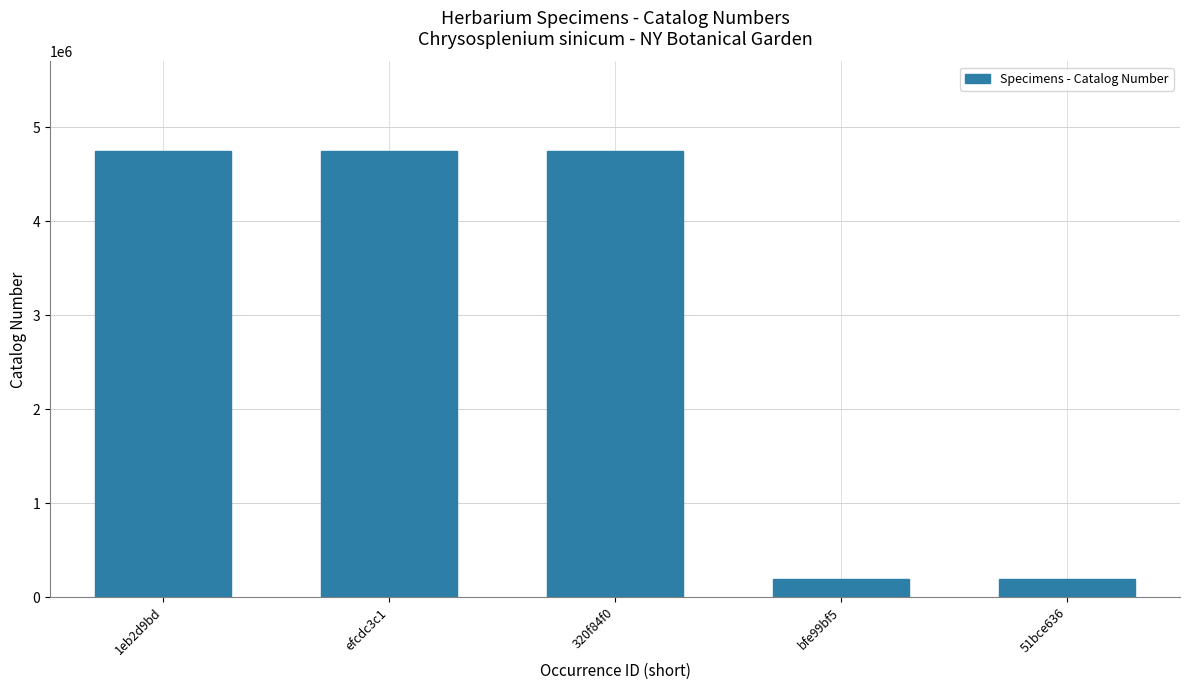

What is the label of the 4th bar from the left?

bfe99bf5